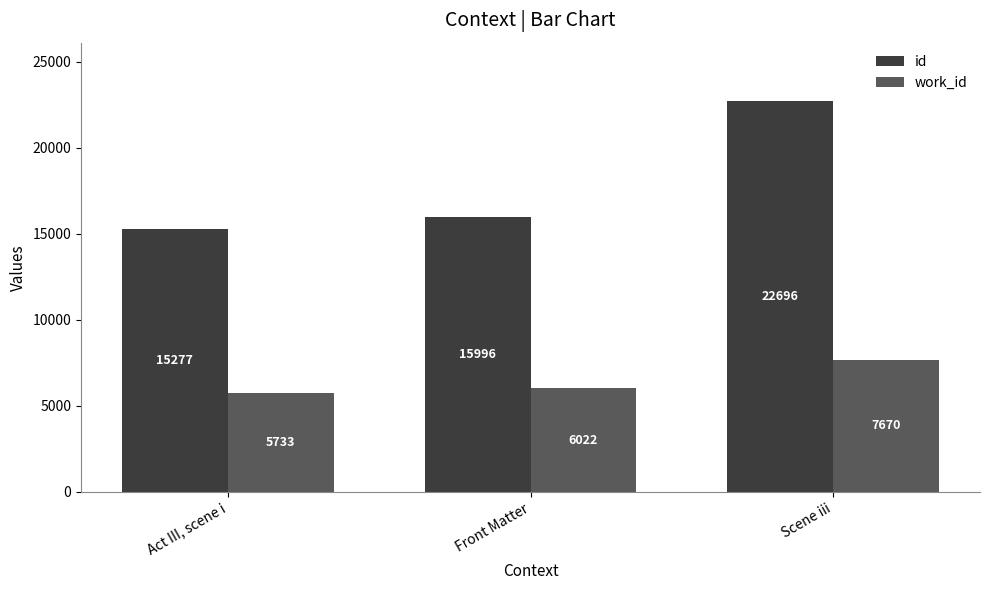

Reading left to right, what are all the values shown in this chart?

id: 15277	15996	22696
work_id: 5733	6022	7670